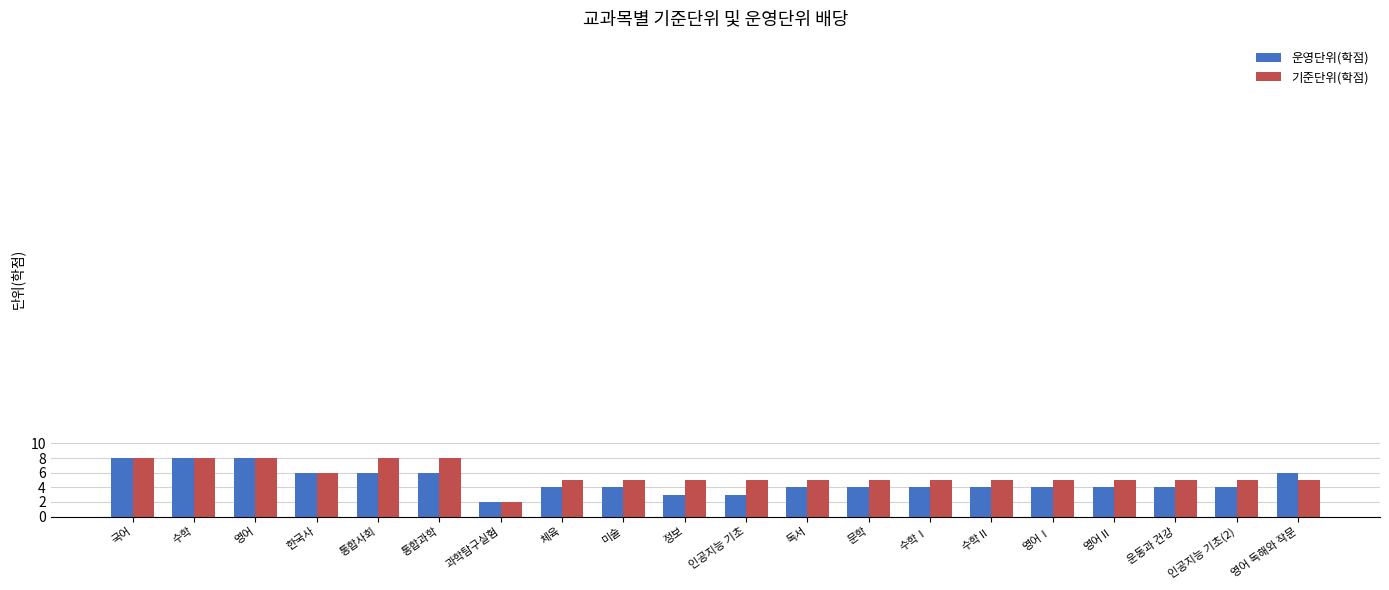

What are all the series names shown in the legend?

운영단위(학점), 기준단위(학점)